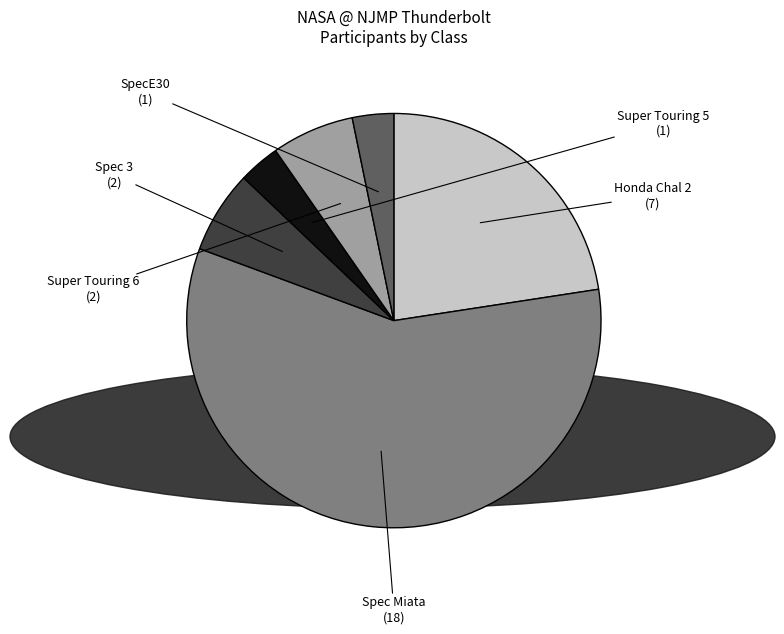

True or false: SpecE30 accounts for 3% of the total.

True